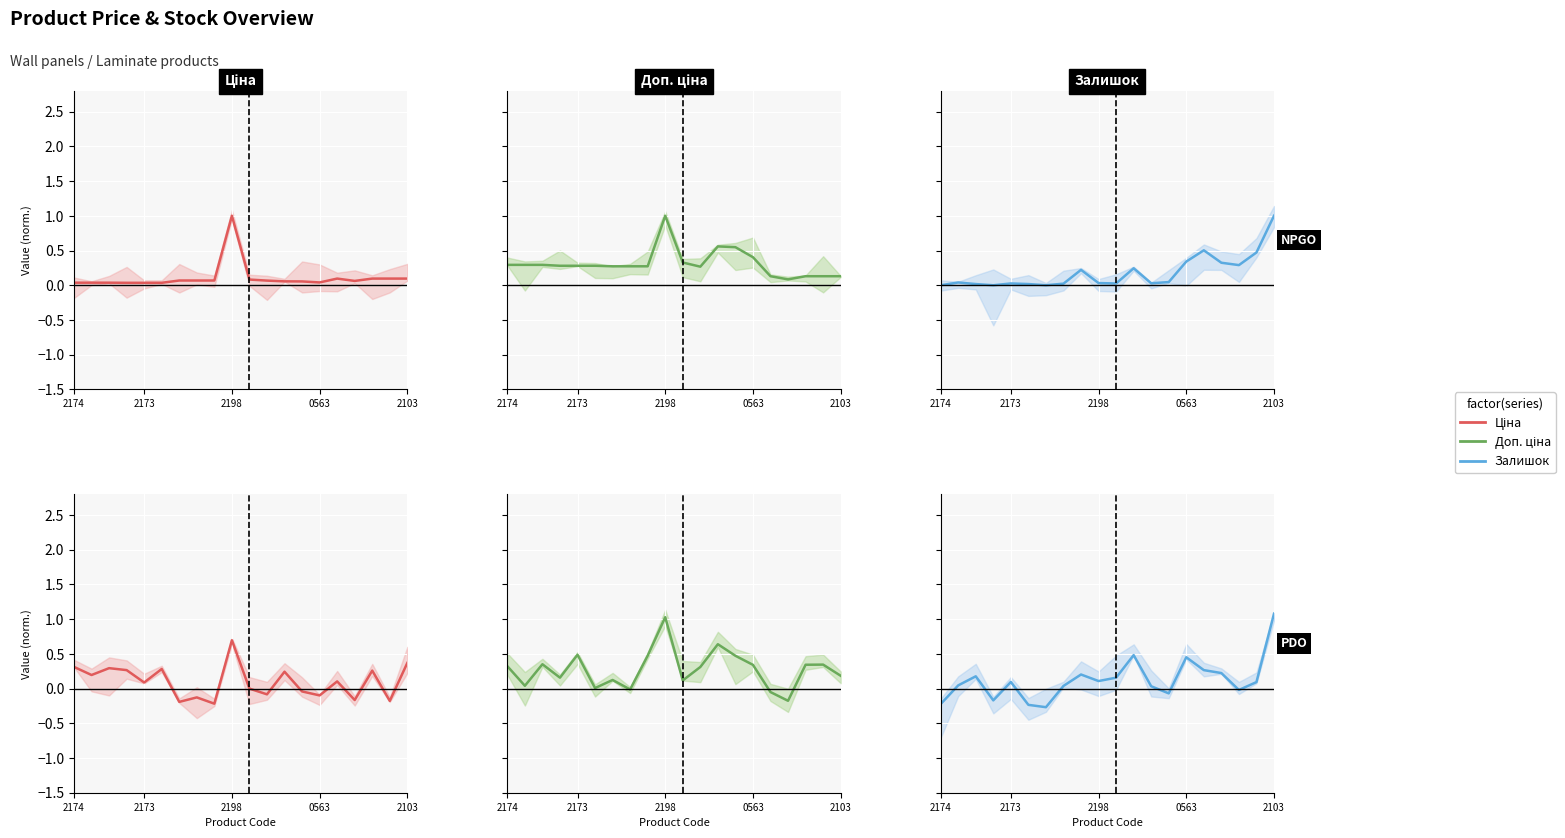

How many times do Ціна and Доп. ціна cross each other?

9